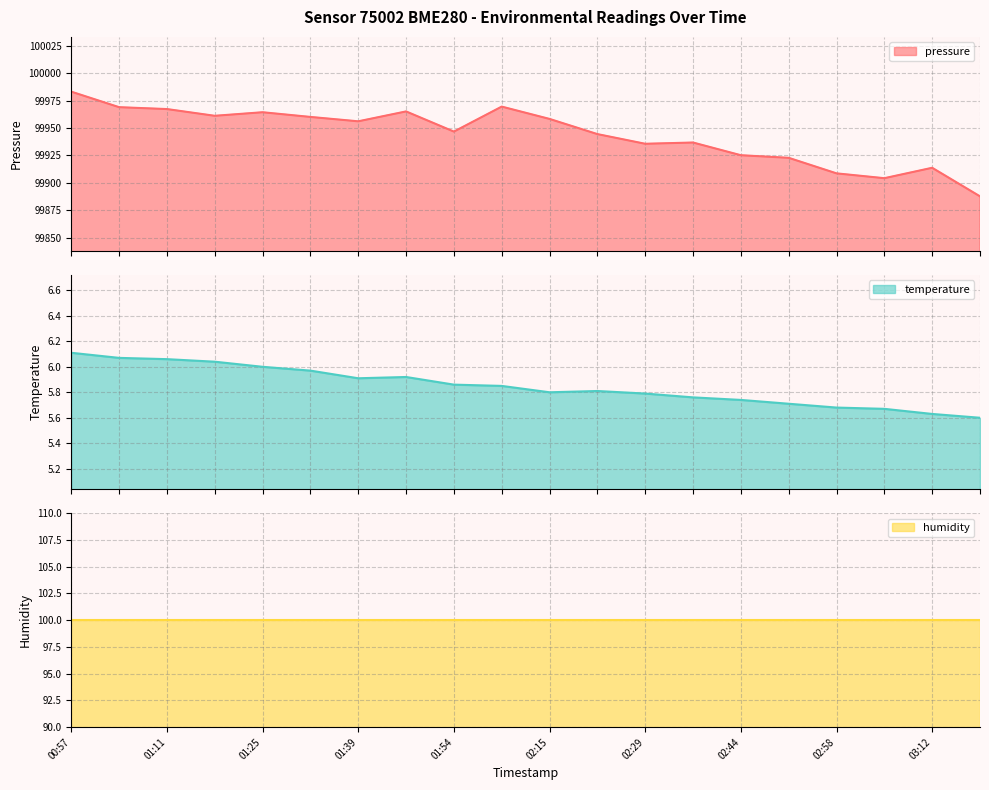

The value of temperature at 03:05 is 2.5. True or false?

False